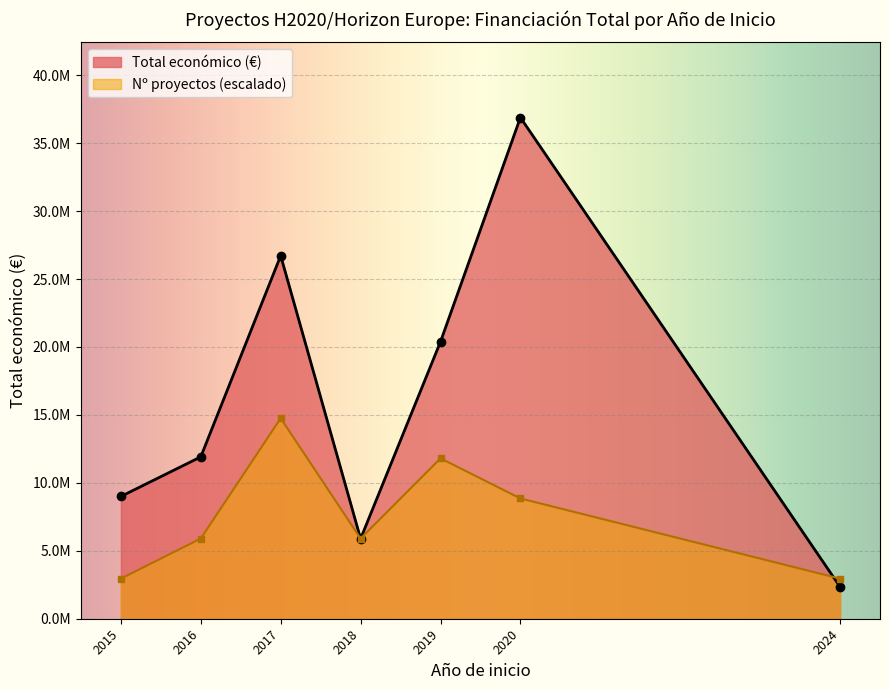

What are all the series names shown in the legend?

Total económico (€), Nº proyectos (escalado)